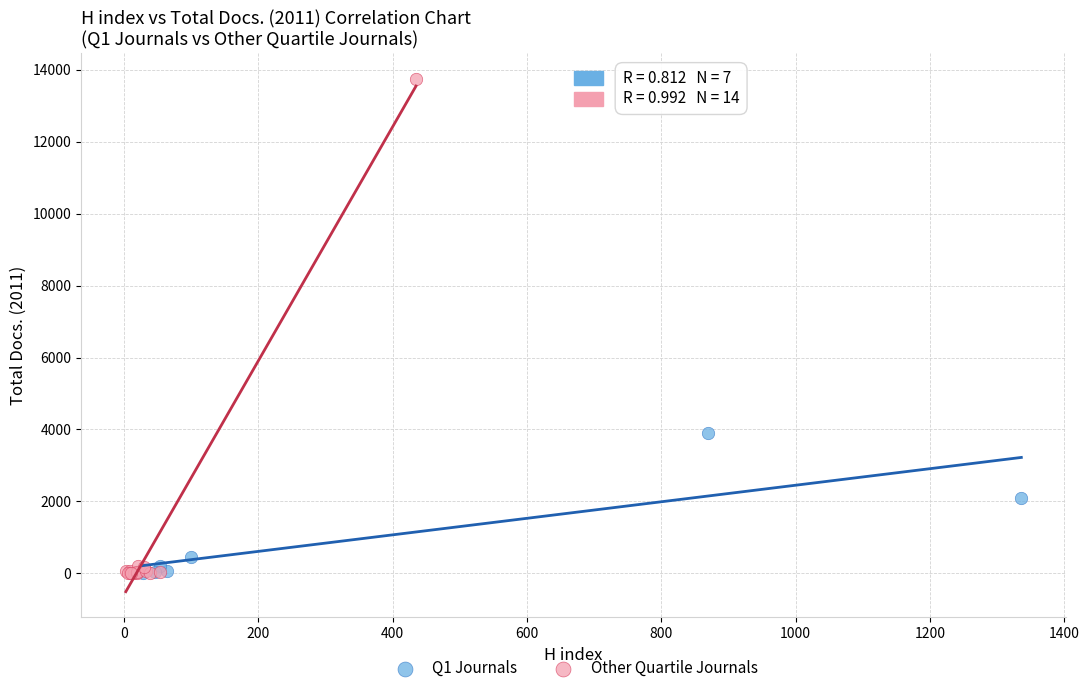

Which series has the widest spread of Y values?

Other Quartile Journals